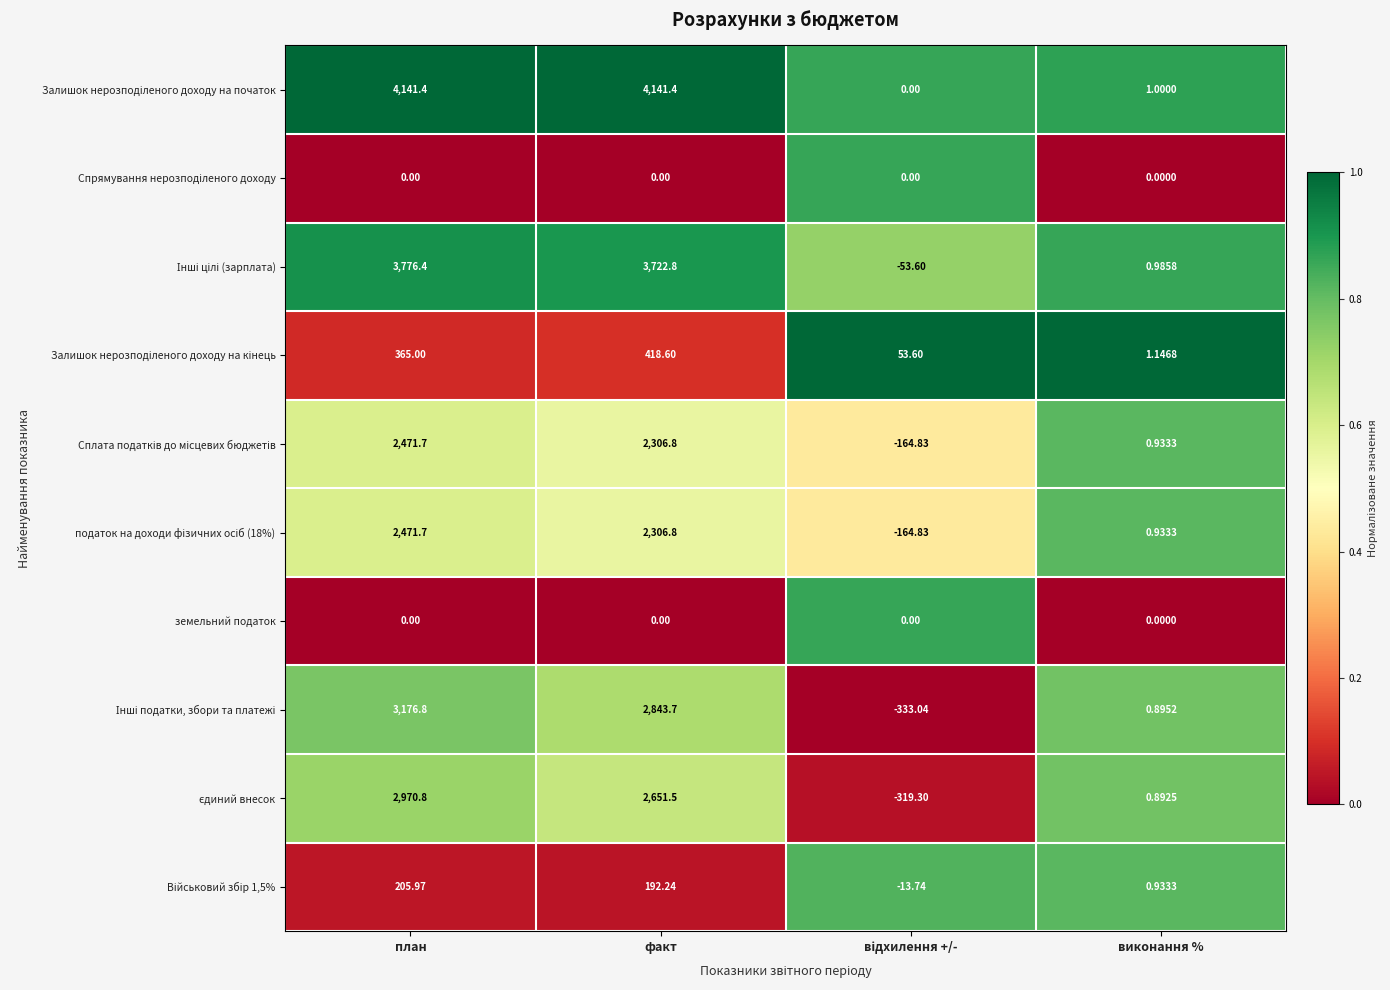

How many data points does each series have?

4